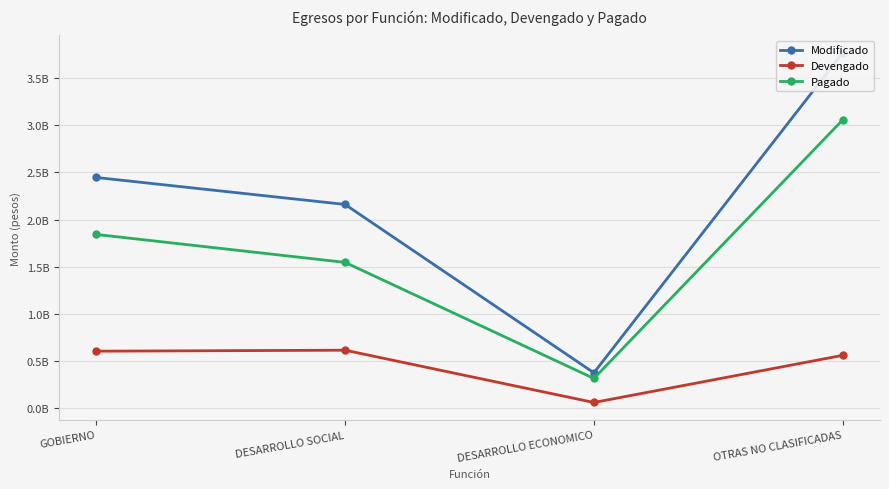

Does the chart display data point markers on the line(s)?

Yes